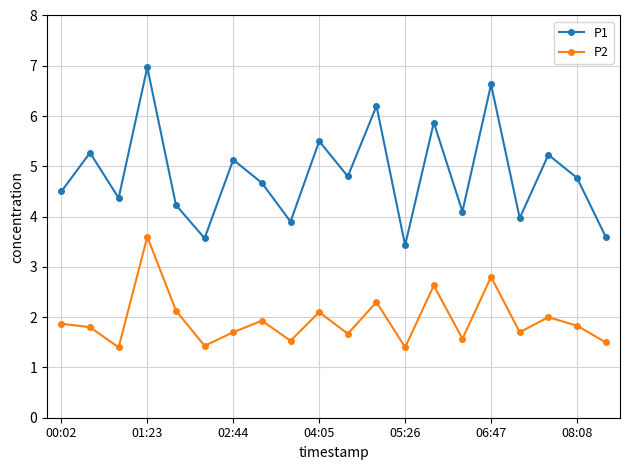

Which series has the widest spread of values?

P1